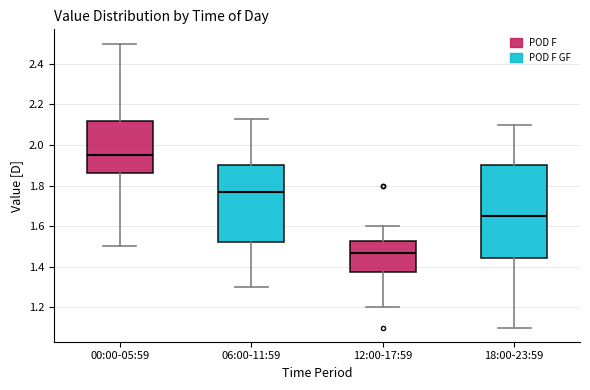

Which box's median line is the highest?

00:00-05:59